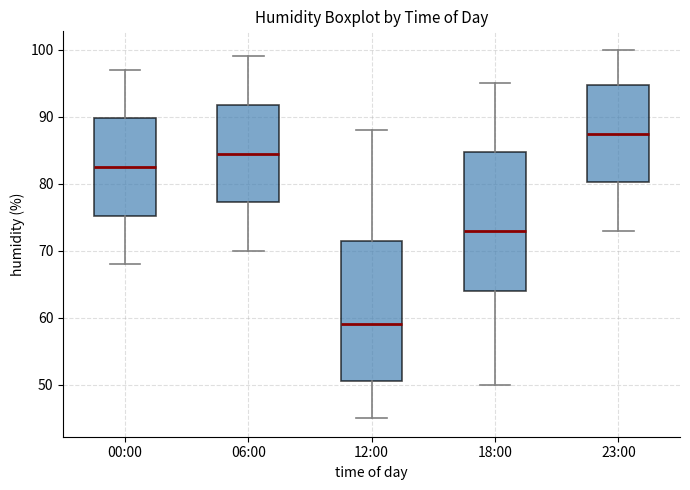

Reading left to right, transcribe this box plot: for each box, give where its median line is, the range the box spans, and where its two whiskers end, as read against the y-axis. The values are not printed on the chart, so give them approximately, as read against the axis.

00:00: median 83, box 75 to 90, whiskers 68 to 97
06:00: median 85, box 77 to 92, whiskers 70 to 99
12:00: median 59, box 51 to 72, whiskers 45 to 88
18:00: median 73, box 64 to 85, whiskers 50 to 95
23:00: median 88, box 80 to 95, whiskers 73 to 100